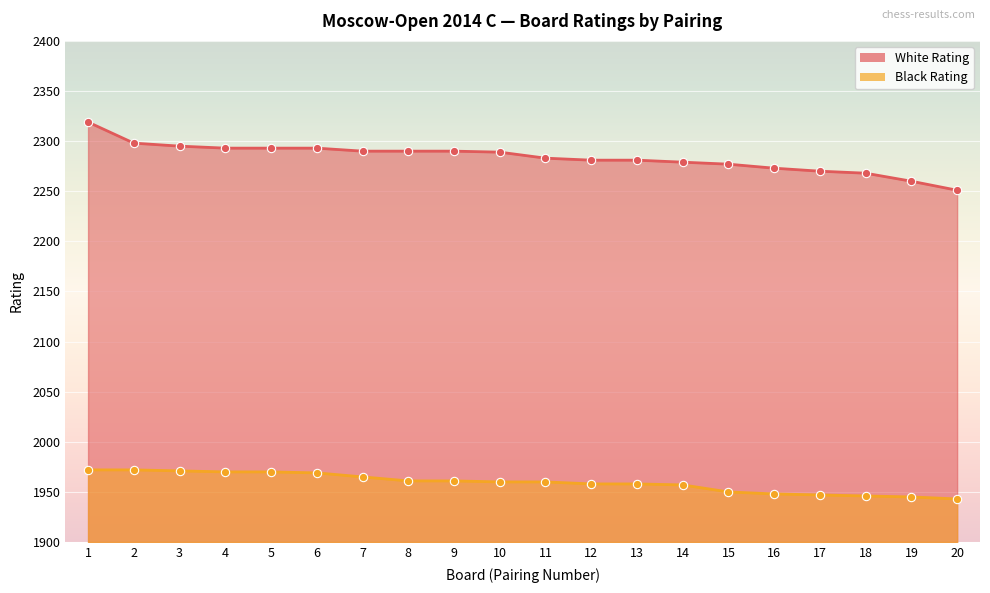

The White Rating series shows 2290 at 9. True or false?

True